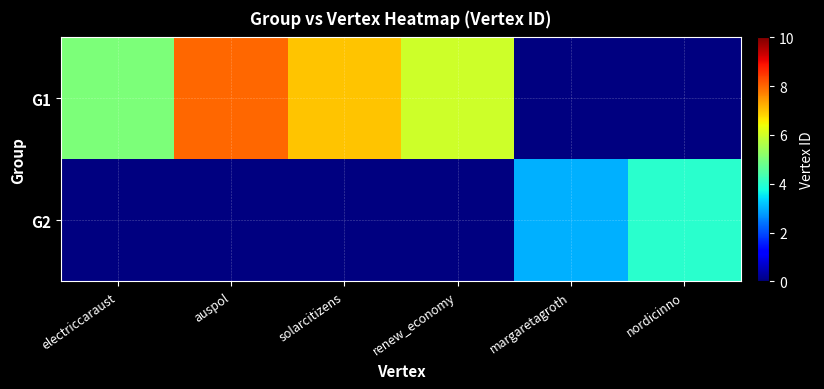

Which has a higher value, solarcitizens or renew_economy?

solarcitizens